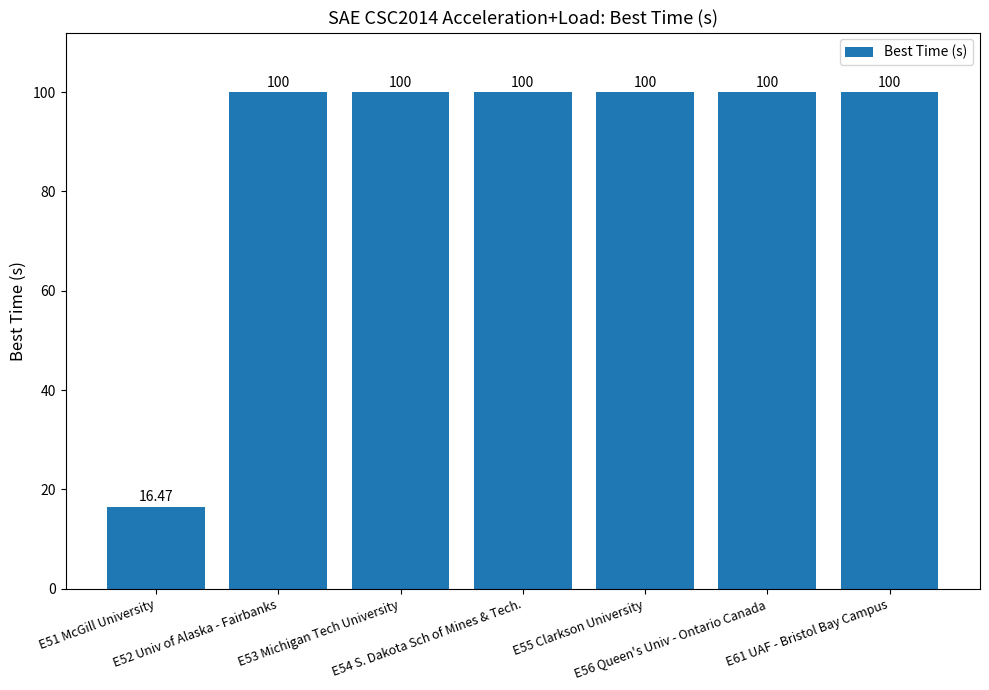

What value does the data have at E55 Clarkson University?

100.0